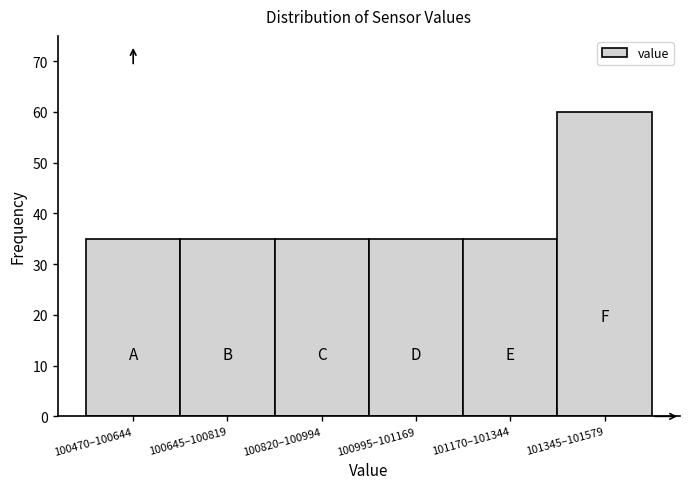

Reading left to right, transcribe all the data shown in this chart.

100470–100644=35	100645–100819=35	100820–100994=35	100995–101169=35	101170–101344=35	101345–101579=60